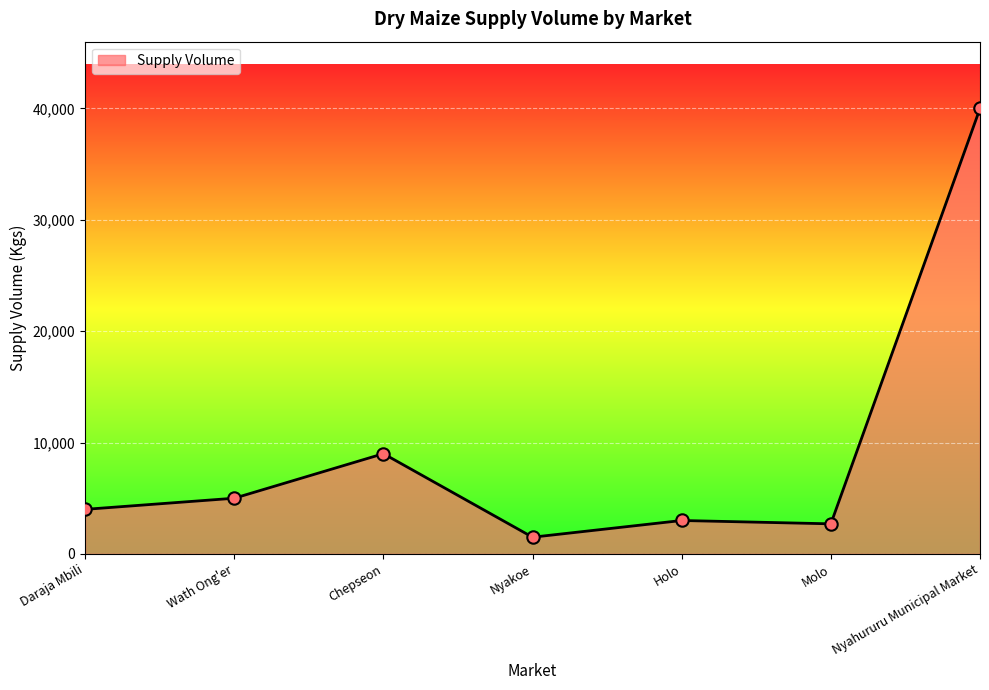

What is the change in value from Wath Ong'er to Nyakoe?

-3500